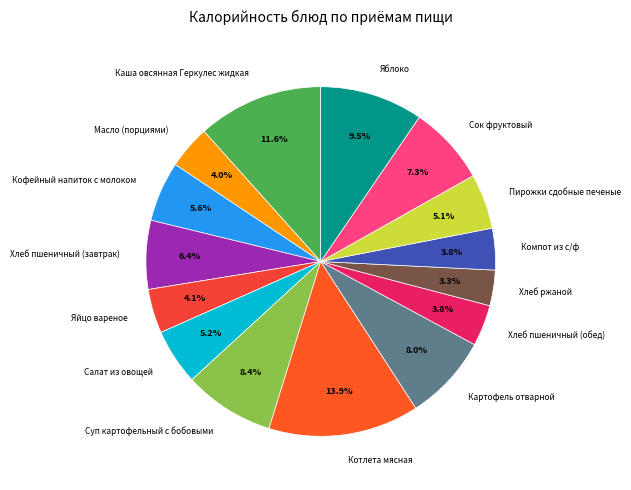

True or false: Хлеб ржаной accounts for 12% of the total.

False